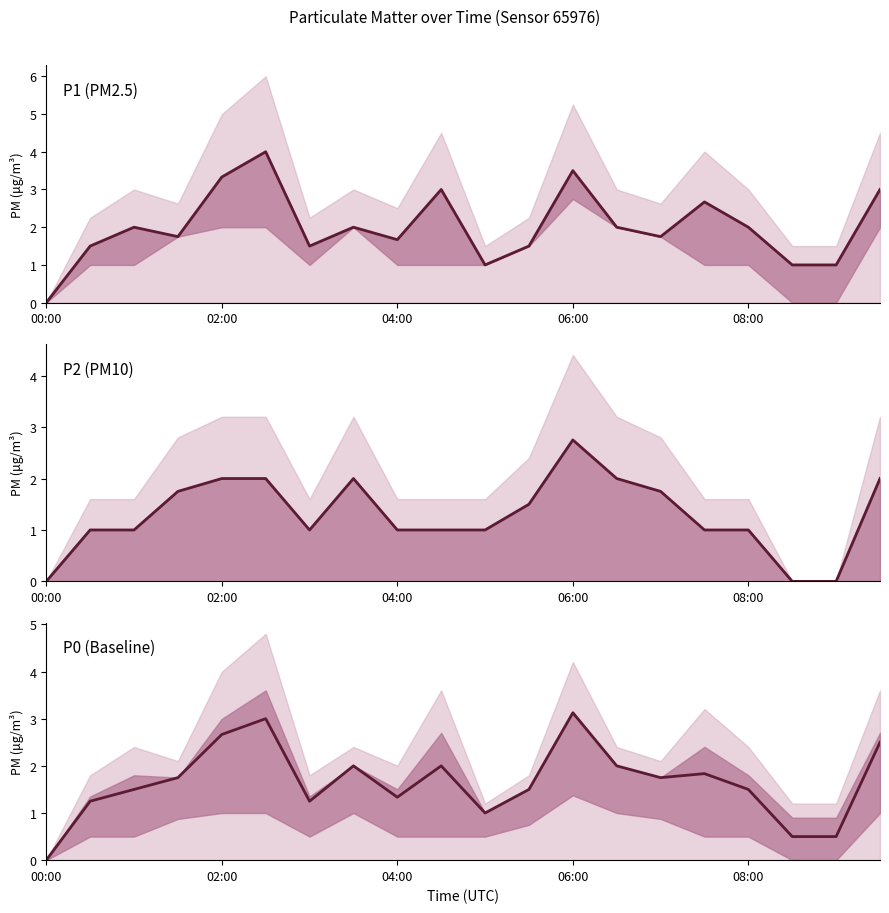

Reading right to left, list all the values displayed in this chart.

P1 (PM2.5): 3.0	1.0	1.0	2.0	2.7	1.8	2.0	3.5	1.5	1.0	3.0	1.7	2.0	1.5	4.0	3.3	1.8	2.0	1.5	0.0
P2 (PM10): 2.0	0.0	0.0	1.0	1.0	1.8	2.0	2.8	1.5	1.0	1.0	1.0	2.0	1.0	2.0	2.0	1.8	1.0	1.0	0.0
P0 (Baseline): 2.5	0.5	0.5	1.5	1.8	1.8	2.0	3.1	1.5	1.0	2.0	1.3	2.0	1.2	3.0	2.7	1.8	1.5	1.2	0.0